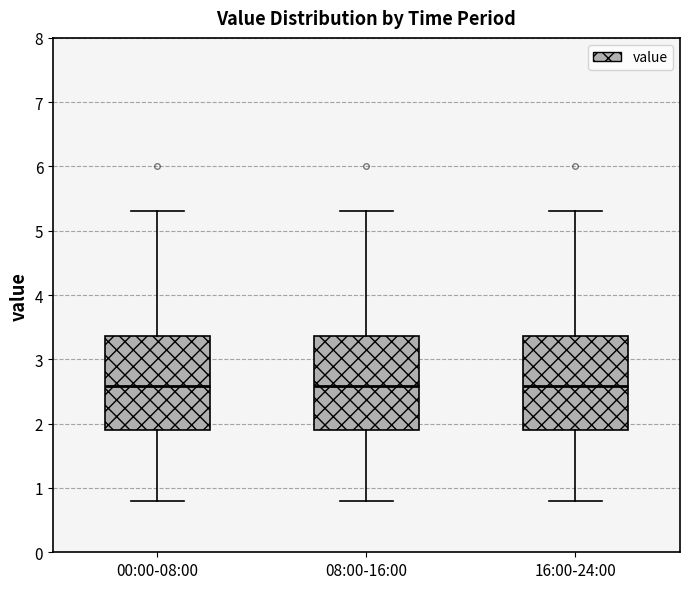

Reading left to right, transcribe this box plot: for each box, give where its median line is, the range the box spans, and where its two whiskers end, as read against the y-axis. The values are not printed on the chart, so give them approximately, as read against the axis.

00:00-08:00: median 2.6, box 1.9 to 3.4, whiskers 0.8 to 5.3
08:00-16:00: median 2.6, box 1.9 to 3.4, whiskers 0.8 to 5.3
16:00-24:00: median 2.6, box 1.9 to 3.4, whiskers 0.8 to 5.3